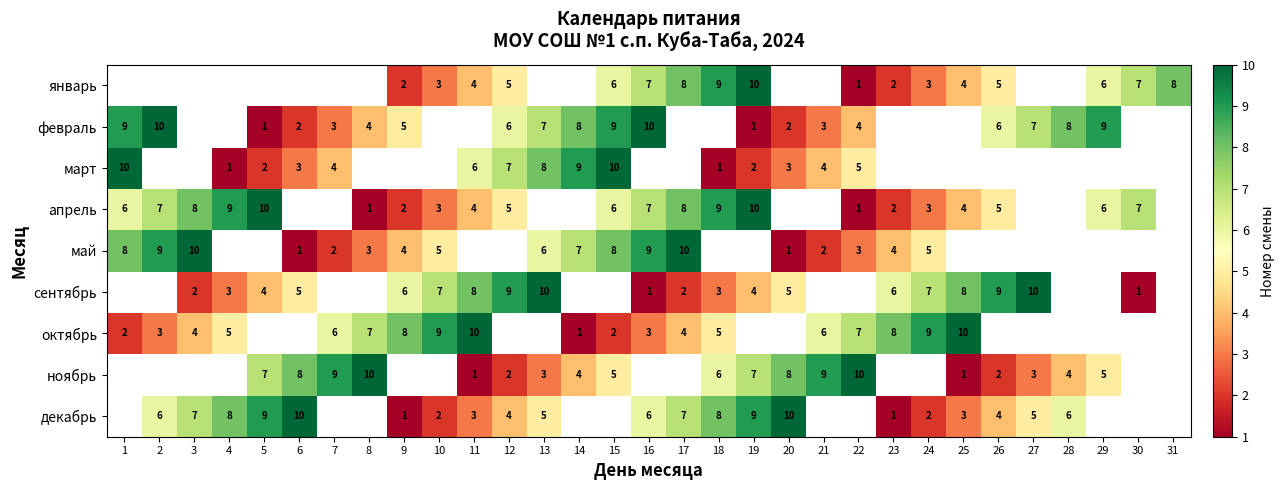

True or false: ноябрь has a value of 4 at 13.

False